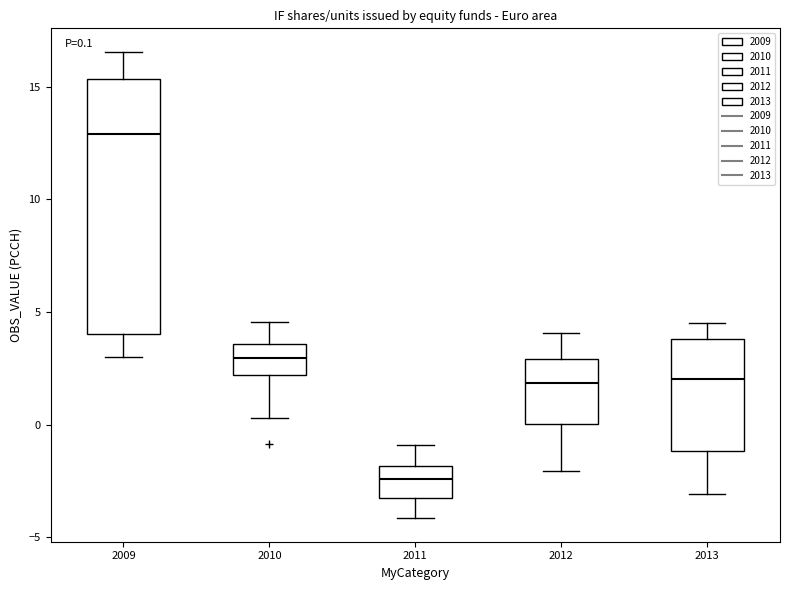

Which box has the highest median line?

2009